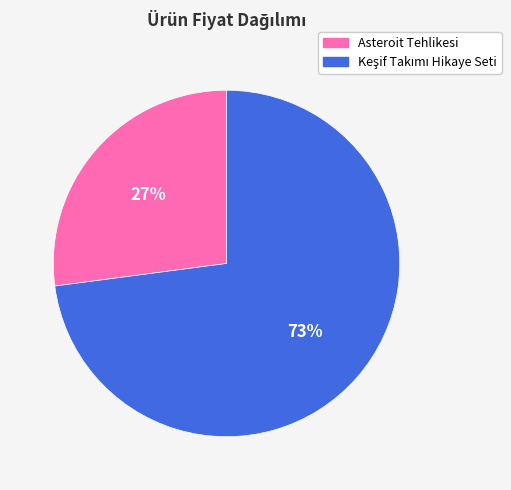

To the nearest percent, what portion does Asteroit Tehlikesi represent?

27%